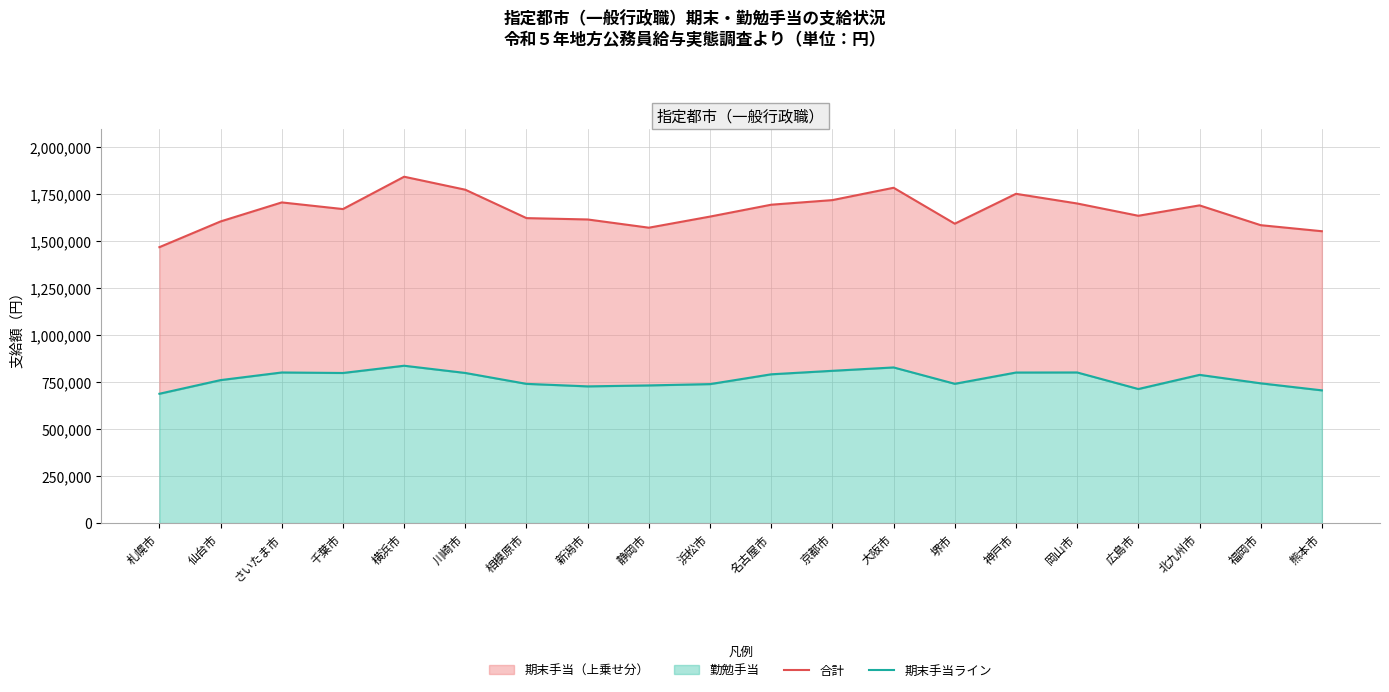

True or false: 合計 has more than 2 interior local peaks.

True